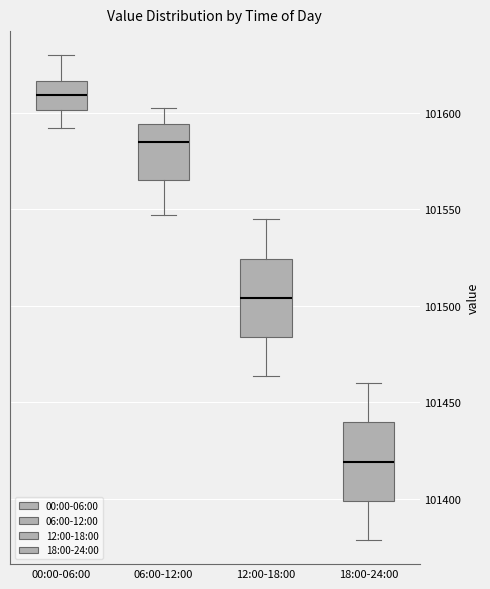

Reading left to right, read every box against the y-axis: the position of its median line, the range the box covers, and the ends of its whiskers. The values are not printed on the chart, so give them approximately, as read against the axis.

00:00-06:00: median 101610, box 101600 to 101615, whiskers 101590 to 101630
06:00-12:00: median 101585, box 101565 to 101595, whiskers 101545 to 101605
12:00-18:00: median 101505, box 101485 to 101525, whiskers 101465 to 101545
18:00-24:00: median 101420, box 101400 to 101440, whiskers 101380 to 101460